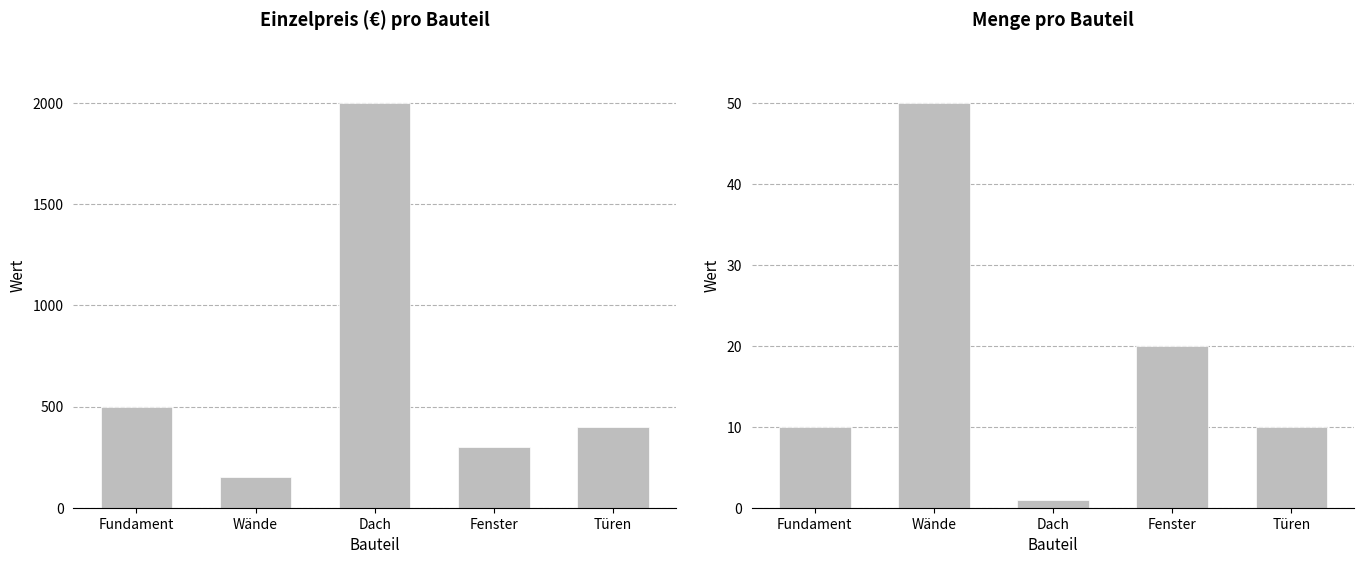

Which category has the lowest value in the Menge series?

Dach